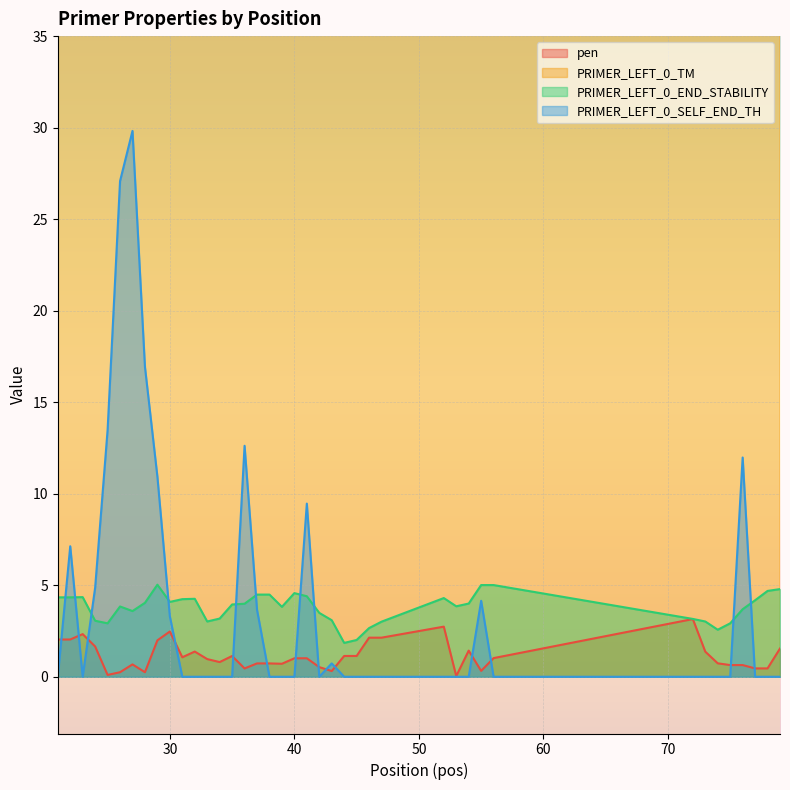

Between 33 and 40, which series saw the biggest shift?

PRIMER_LEFT_0_END_STABILITY